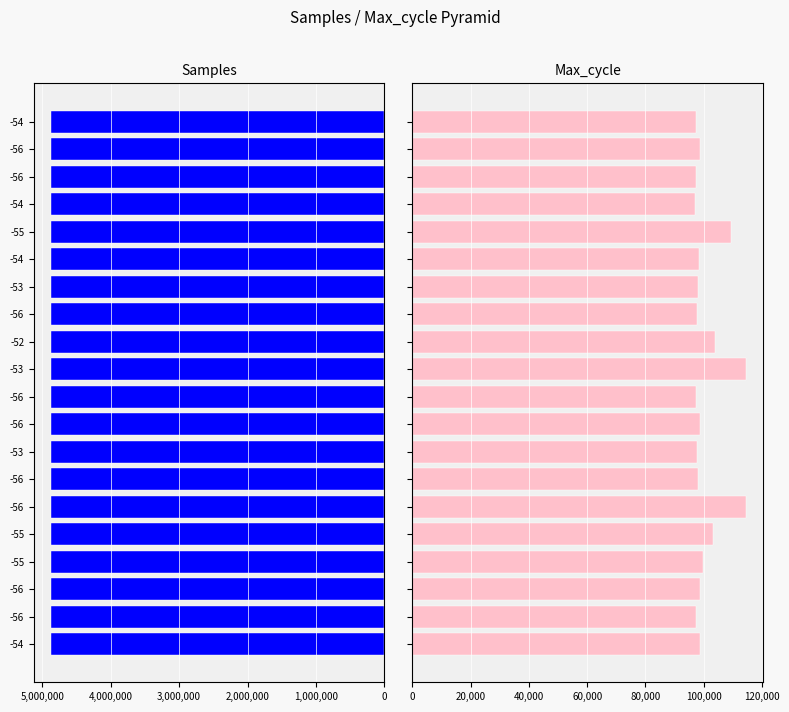

What is the minimum value for Samples?

4866762